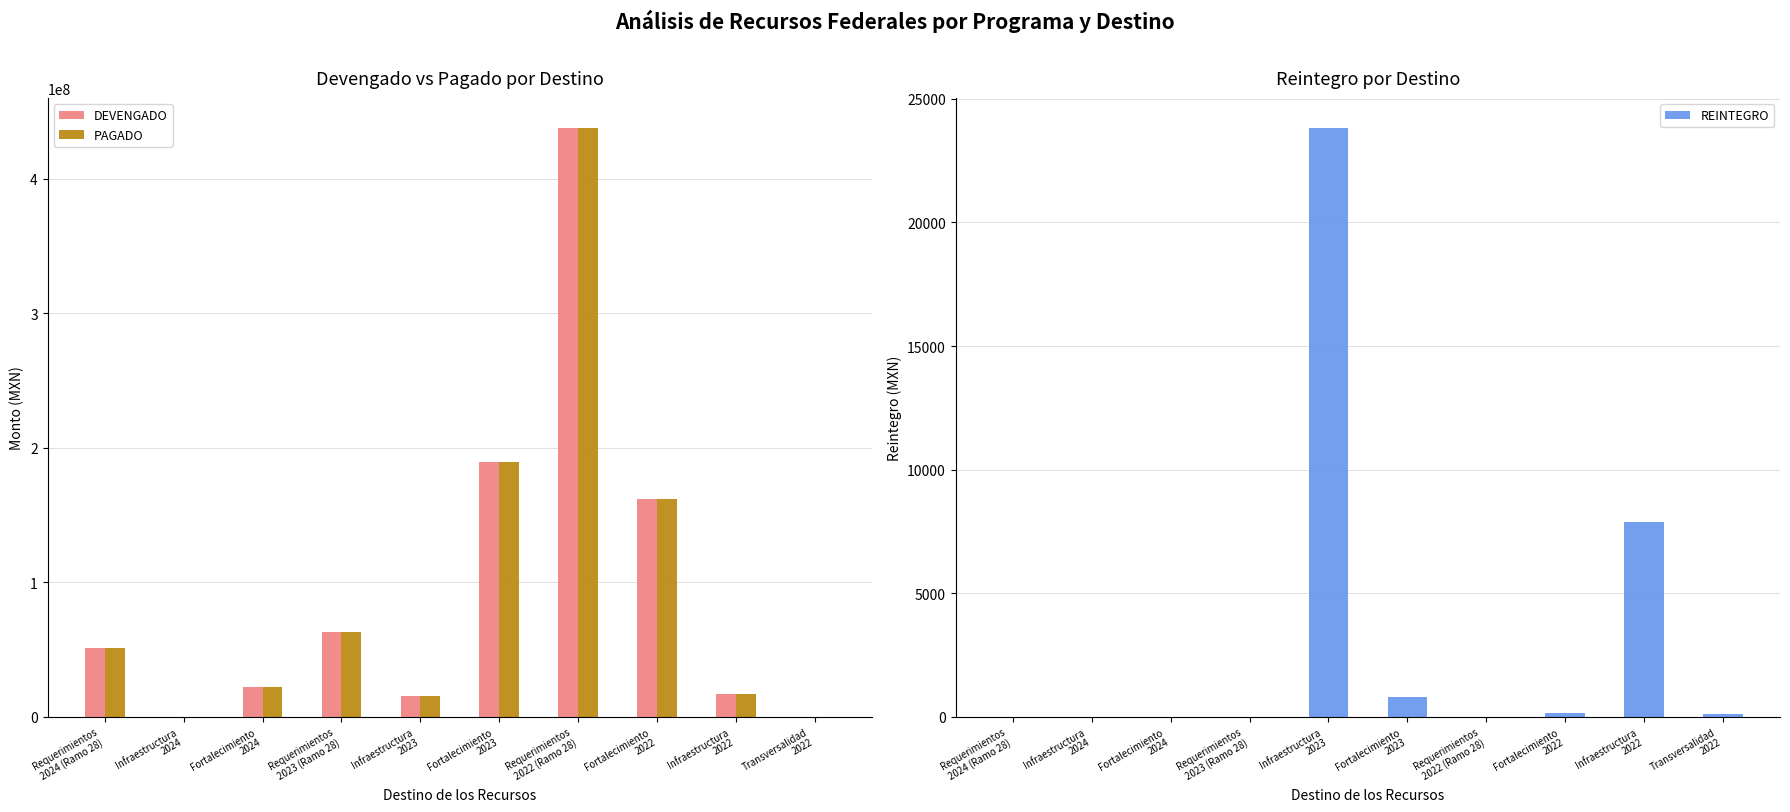

The REINTEGRO series shows 9350.2 at Requerimientos
2023 (Ramo 28). True or false?

False